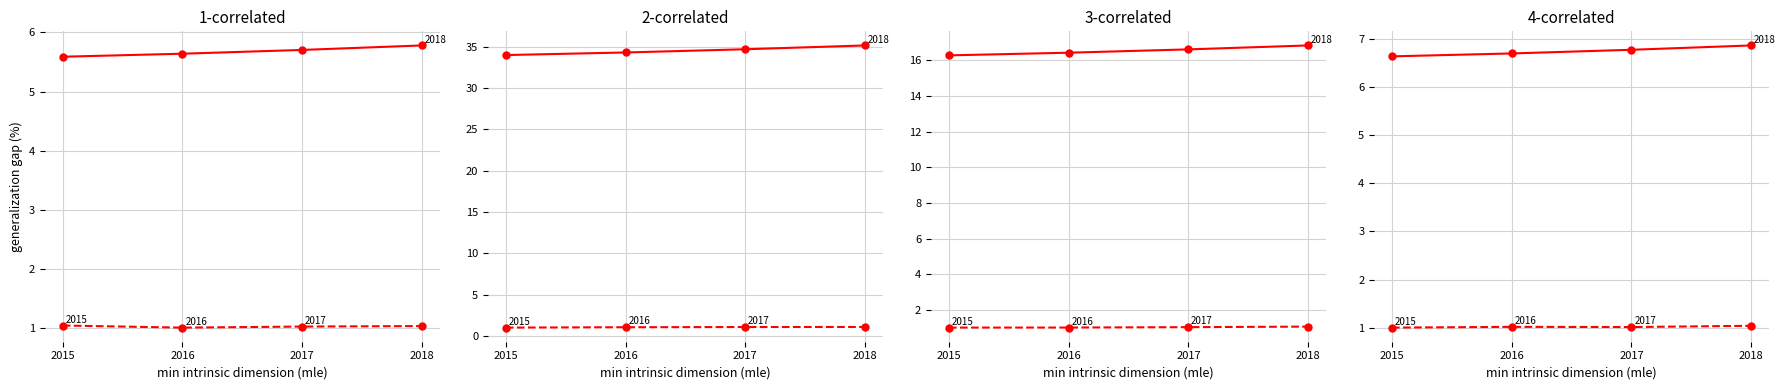

Where is the first local minimum for Services généraux?

2016